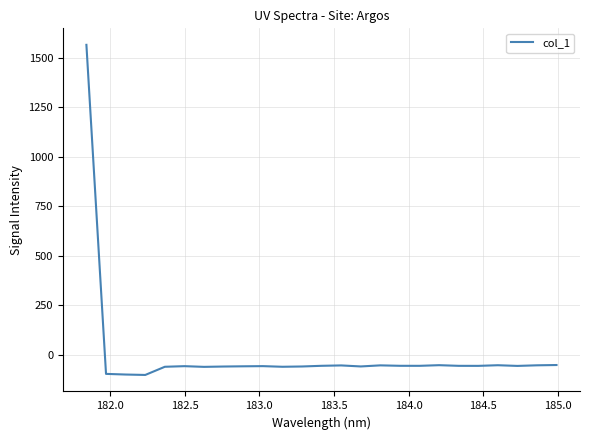

What is the smallest value displayed?

-101.1